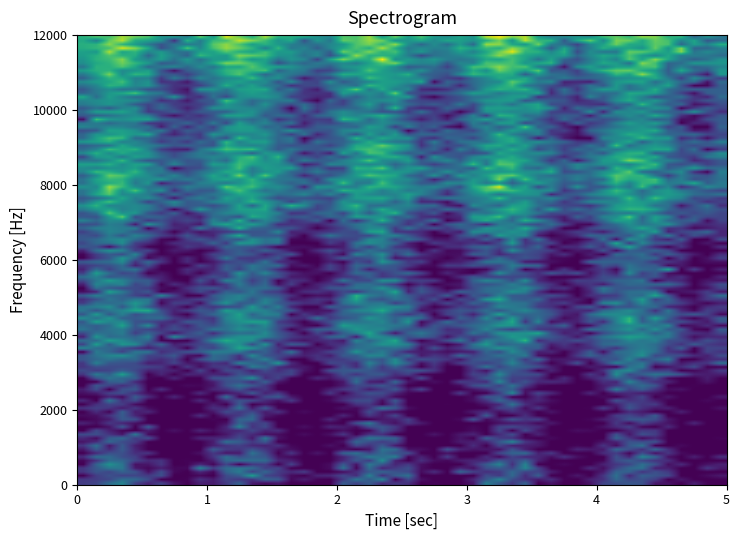

What is the minimum value shown in the chart?

-1